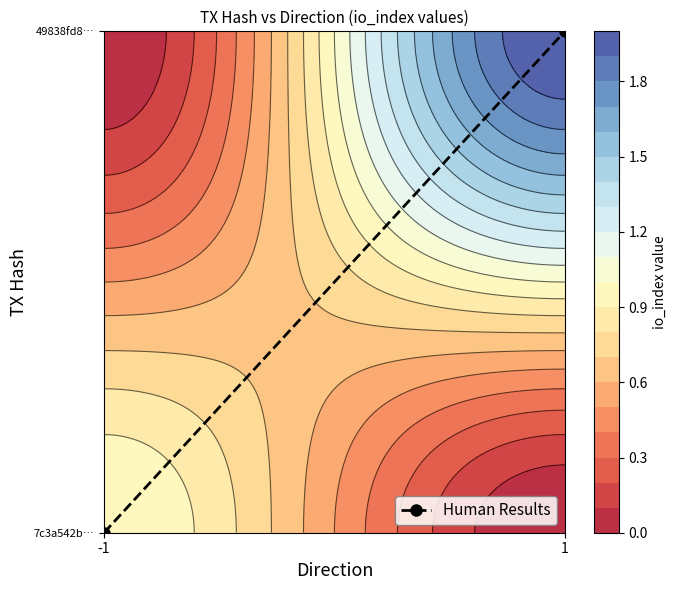

Between 1 and -1, which is larger?

1